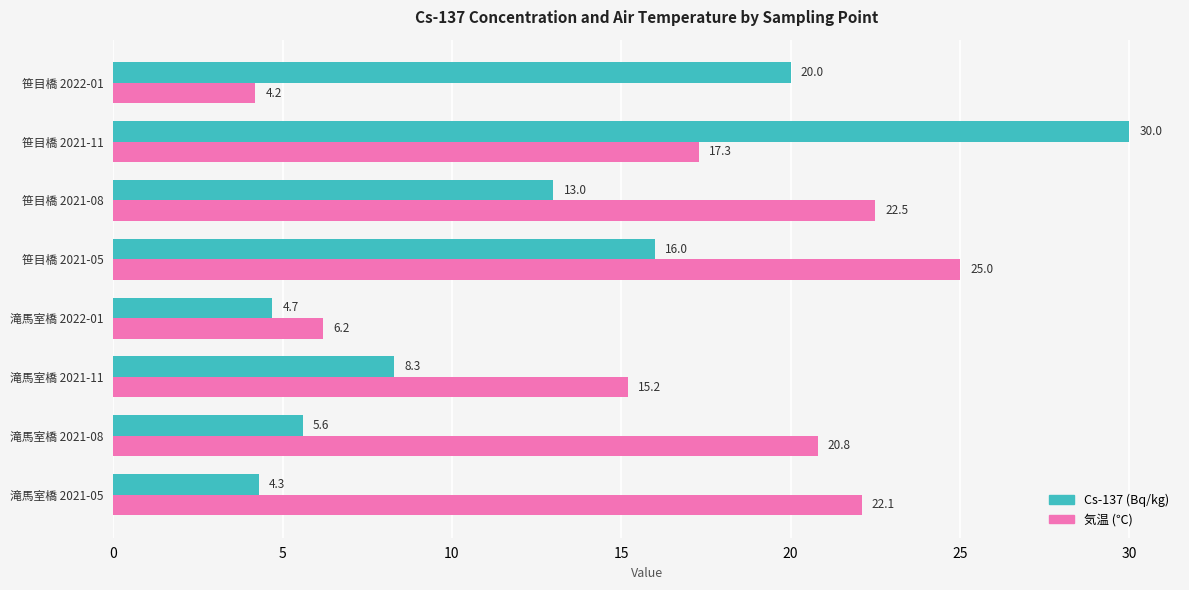

What are all the series names shown in the legend?

Cs-137 (Bq/kg), 気温 (℃)